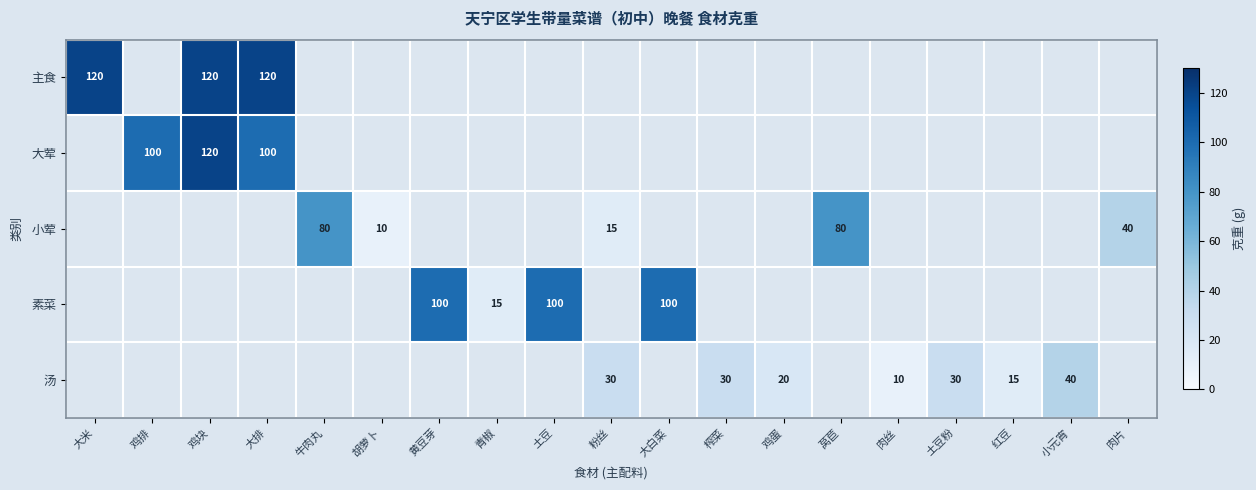

Is it true that 主食 equals 120 at 大排?

True